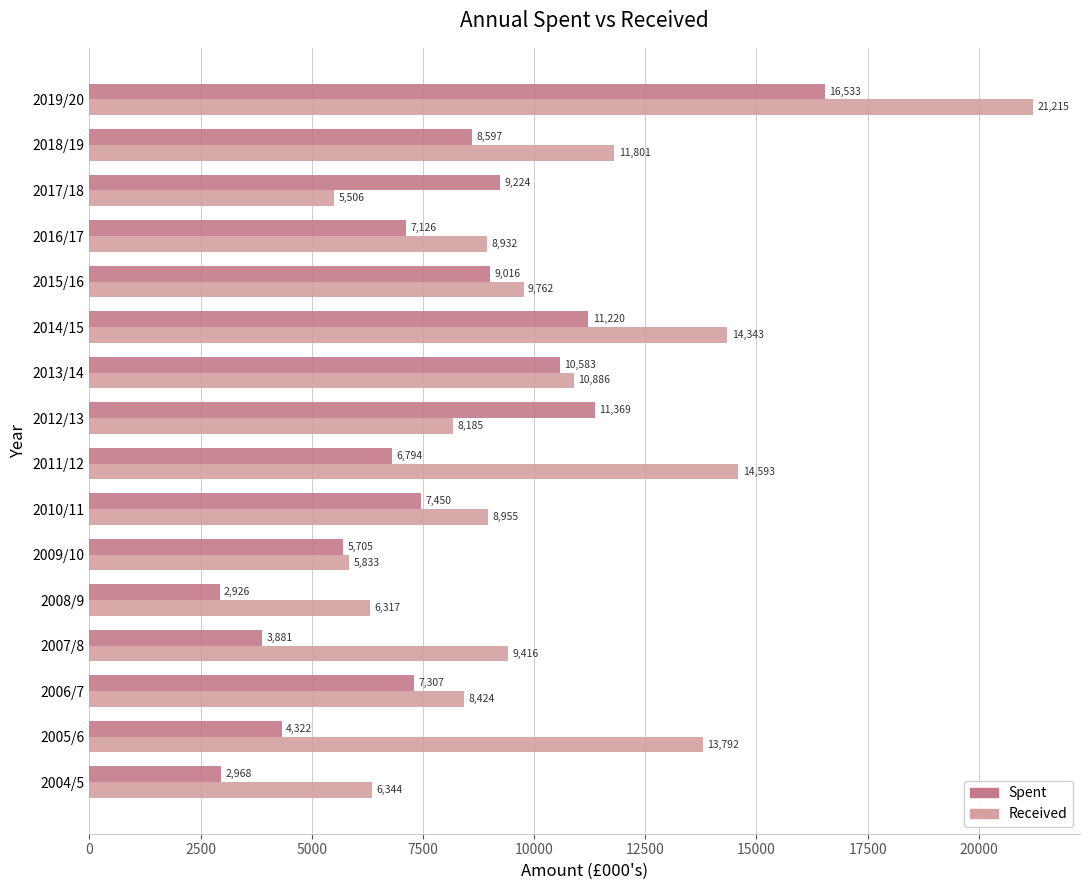

What is the minimum value shown in the chart?

2926.0